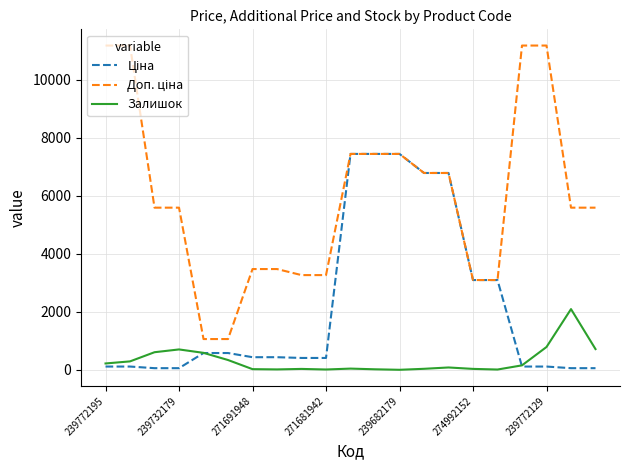

What is the maximum value shown in the chart?

11182.0